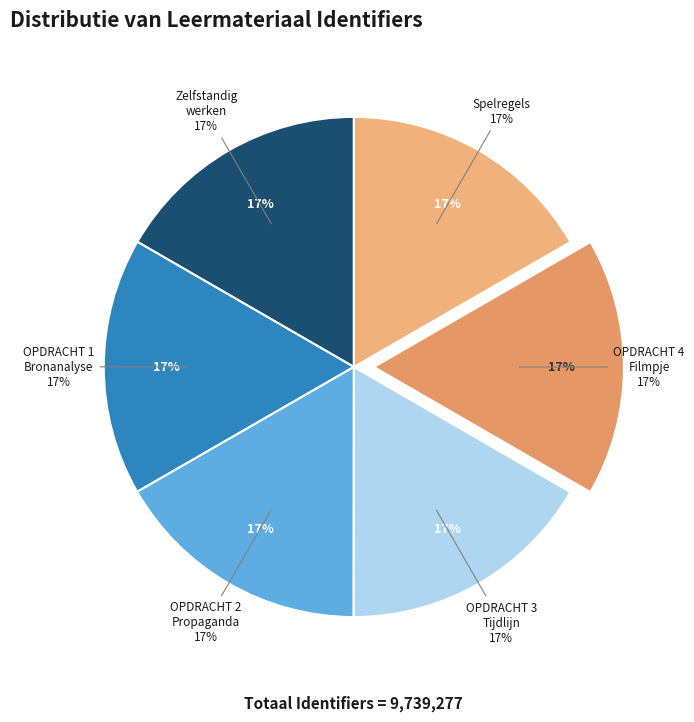

How many slices are in this pie chart?

6